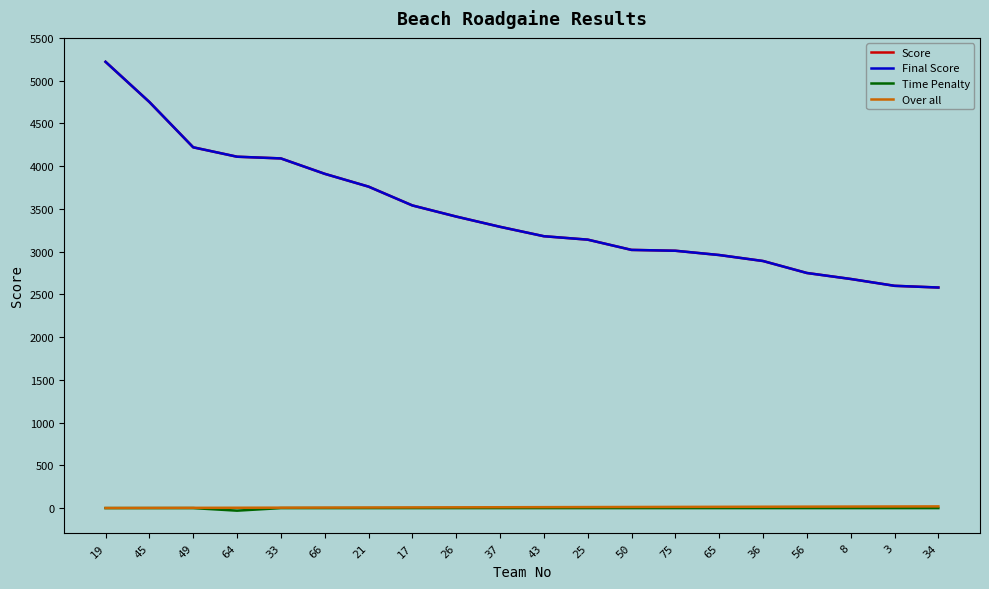

Is this an area chart (filled region under the line)?

No